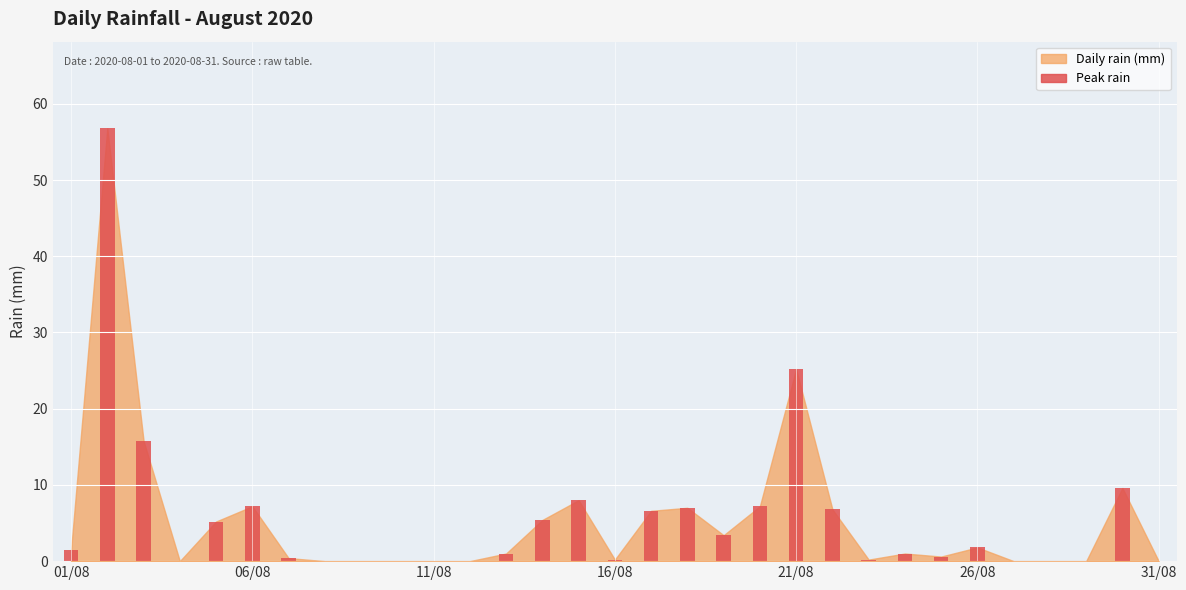

What is the sum of all values?

170.8